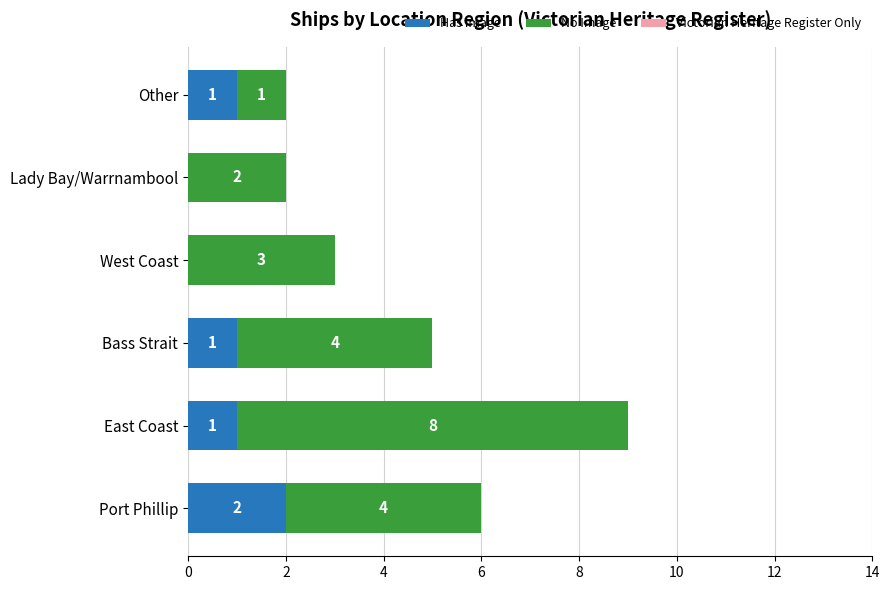

What is the sum of all Has Image values?

5